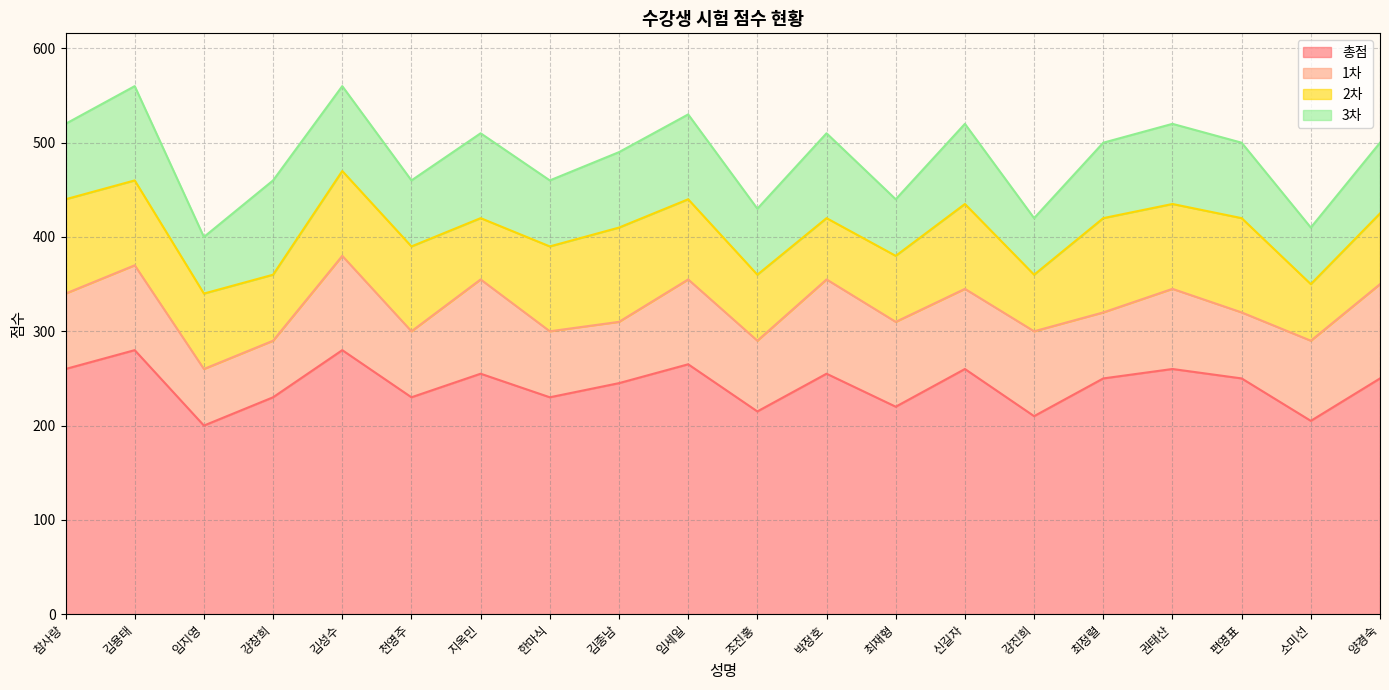

Reading left to right, extract all data points from this chart.

총점: 260	280	200	230	280	230	255	230	245	265	215	255	220	260	210	250	260	250	205	250
1차: 80	90	60	60	100	70	100	70	65	90	75	100	90	85	90	70	85	70	85	100
2차: 100	90	80	70	90	90	65	90	100	85	70	65	70	90	60	100	90	100	60	75
3차: 80	100	60	100	90	70	90	70	80	90	70	90	60	85	60	80	85	80	60	75